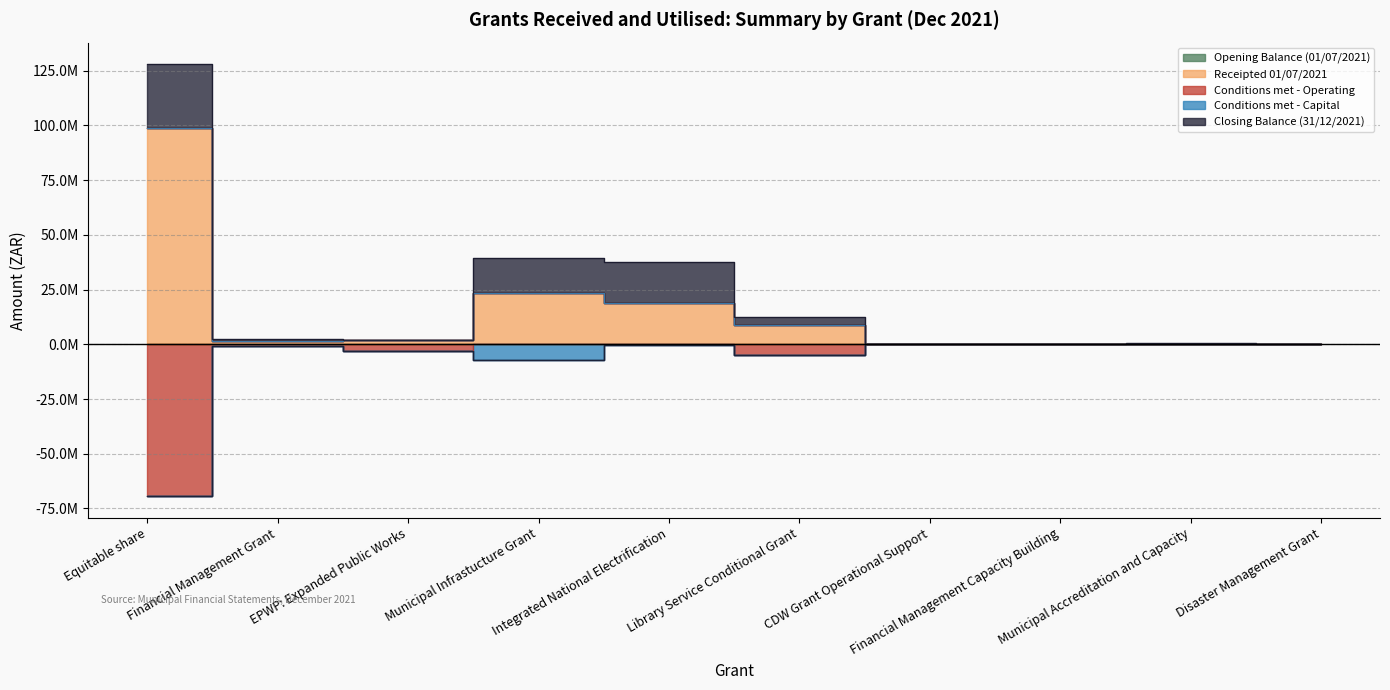

True or false: Opening Balance (01/07/2021) and Receipted 01/07/2021 cross at least once.

False